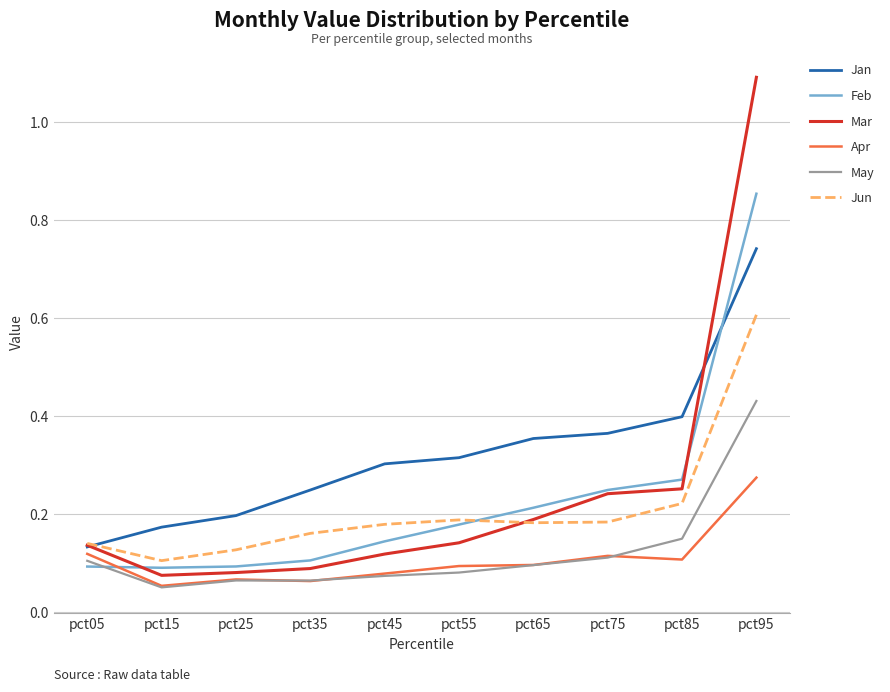

Between pct05 and pct95, which series saw the biggest shift?

Mar